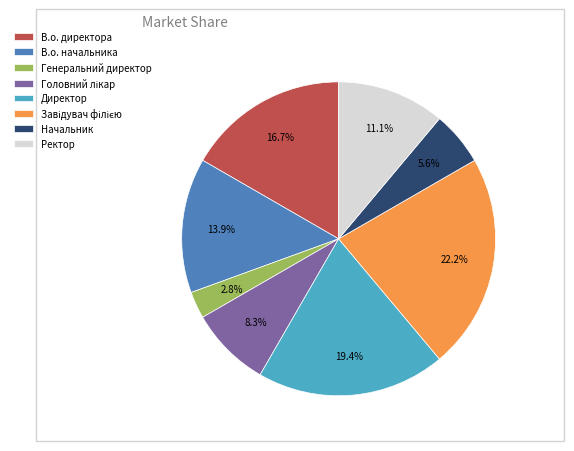

Combined, do В.о. начальника and Начальник account for over 50%?

No